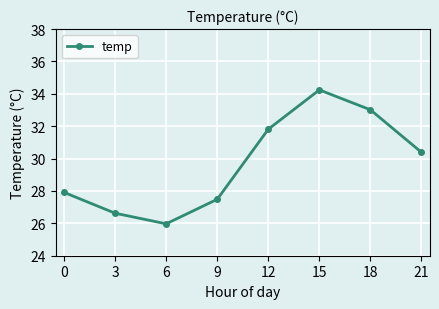

What is the value of the 6th point from the left?

34.2